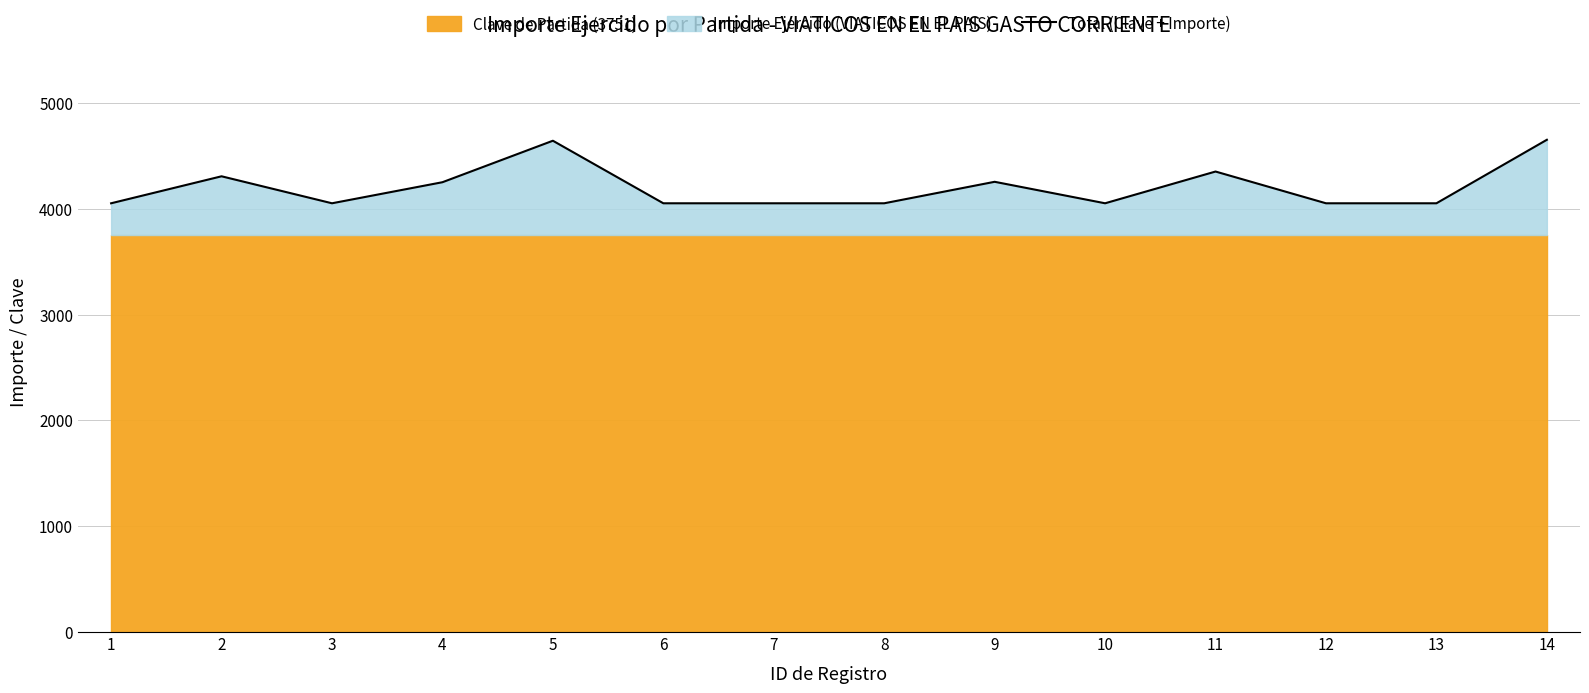

What is the difference between the maximum and minimum values?

600